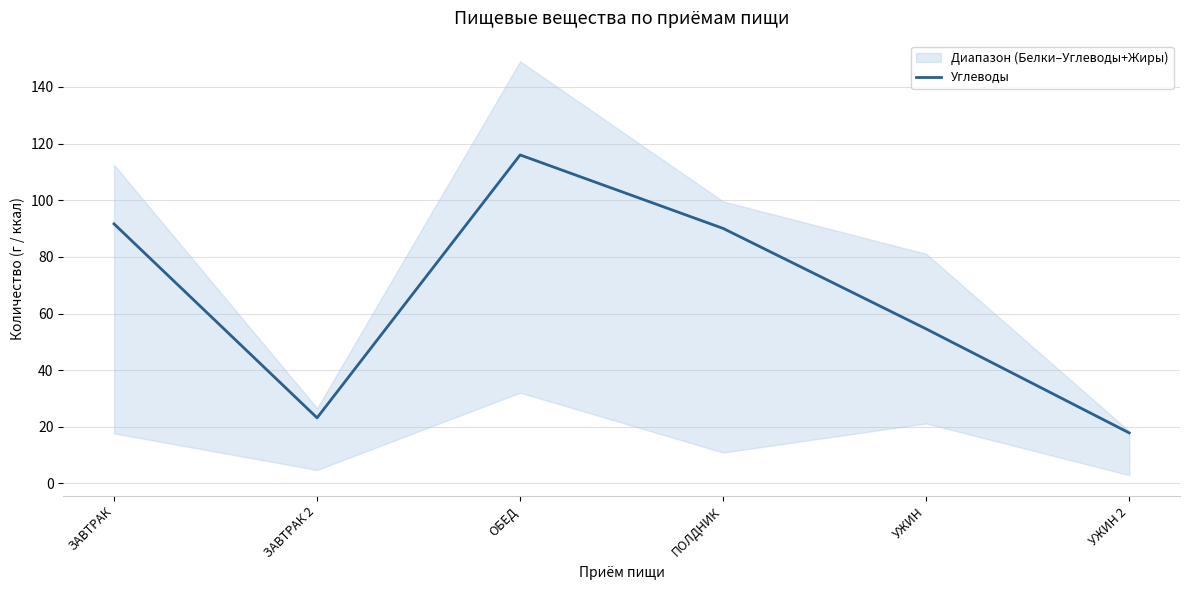

At which category does the data reach its first local peak?

ОБЕД